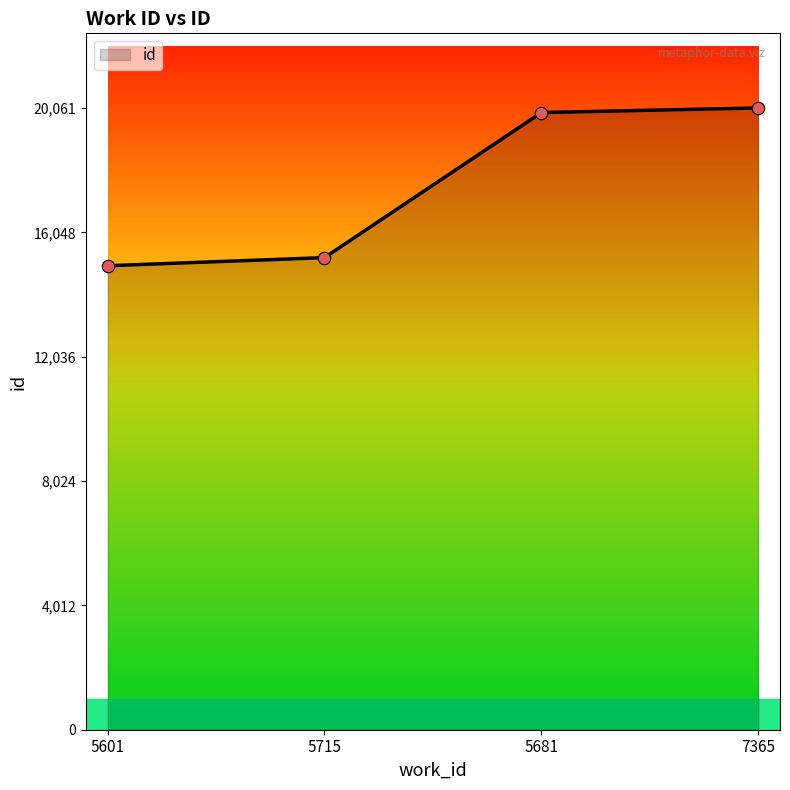

Approximately how many times larger is the value at 5715 compared to 7365?

0.8